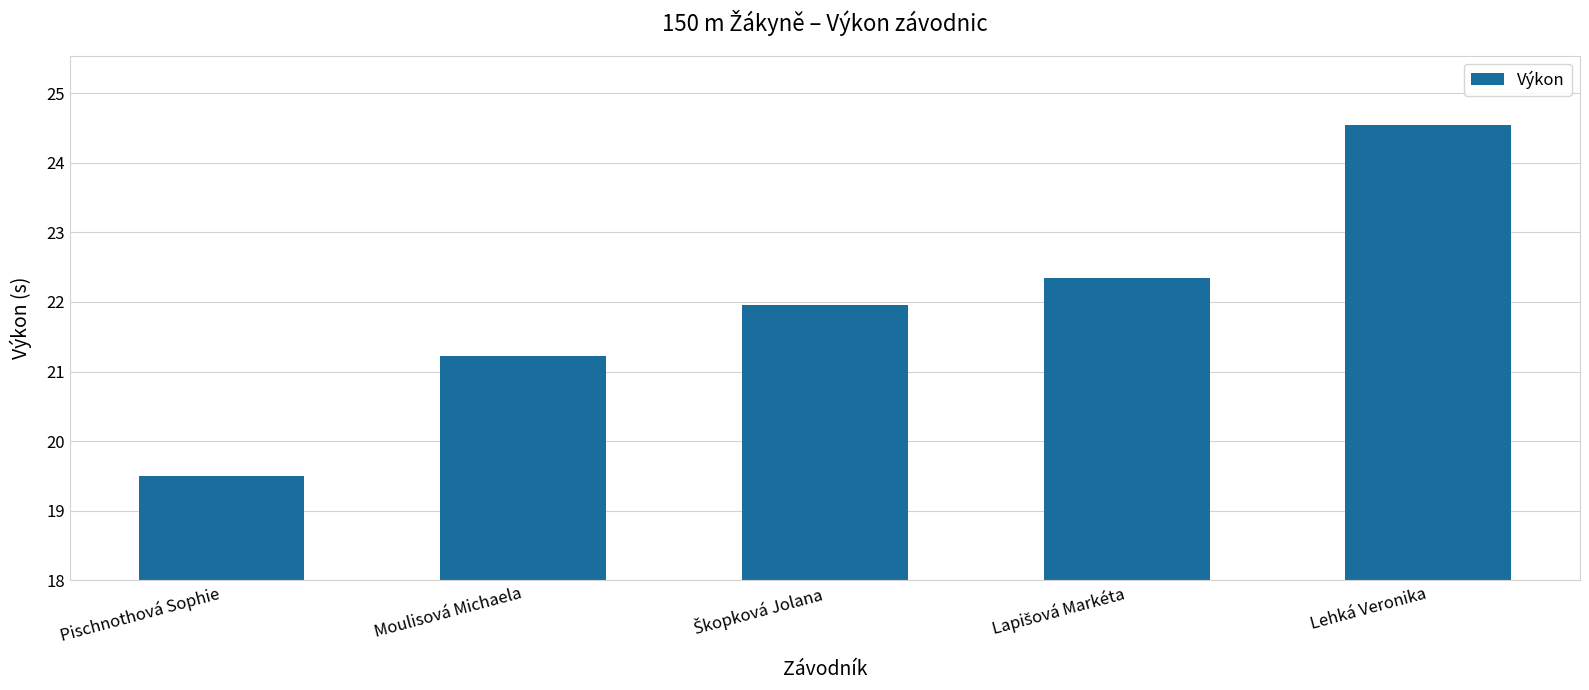

What is the ratio of the value at Pischnothová Sophie to the value at Lehká Veronika?

0.8